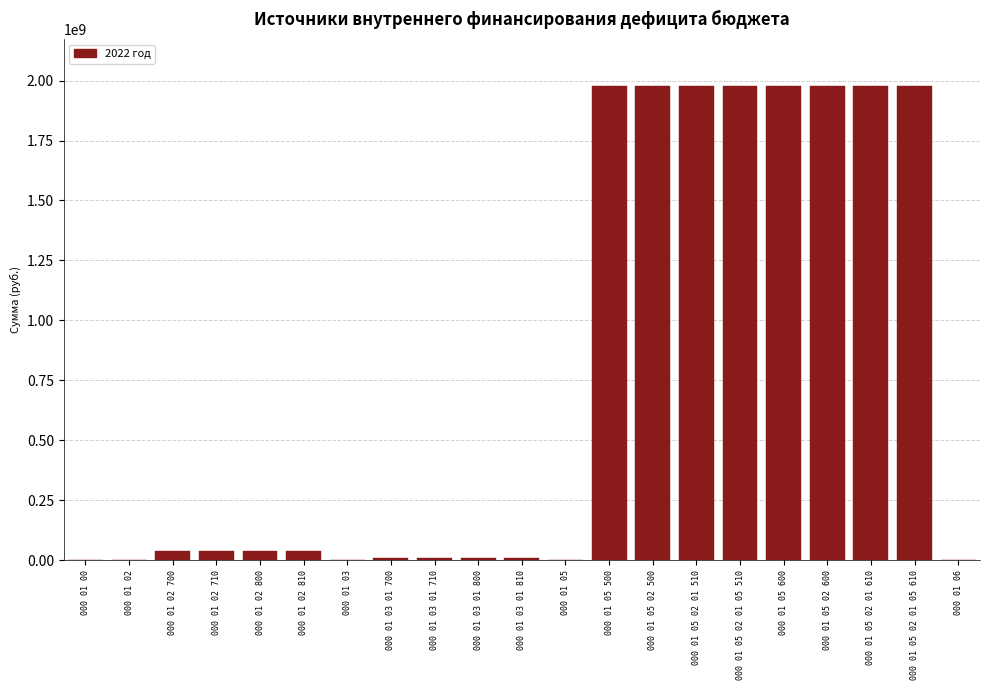

Reading left to right, extract all data points from this chart.

000 01 00=0	000 01 02=0	000 01 02 700=39780000	000 01 02 710=39780000	000 01 02 800=39780000	000 01 02 810=39780000	000 01 03=0	000 01 03 01 700=10110000	000 01 03 01 710=10110000	000 01 03 01 800=10110000	000 01 03 01 810=10110000	000 01 05=0	000 01 05 500=1975480200	000 01 05 02 500=1975480200	000 01 05 02 01 510=1975480200	000 01 05 02 01 05 510=1975480200	000 01 05 600=1975480200	000 01 05 02 600=1975480200	000 01 05 02 01 610=1975480200	000 01 05 02 01 05 610=1975480200	000 01 06=0